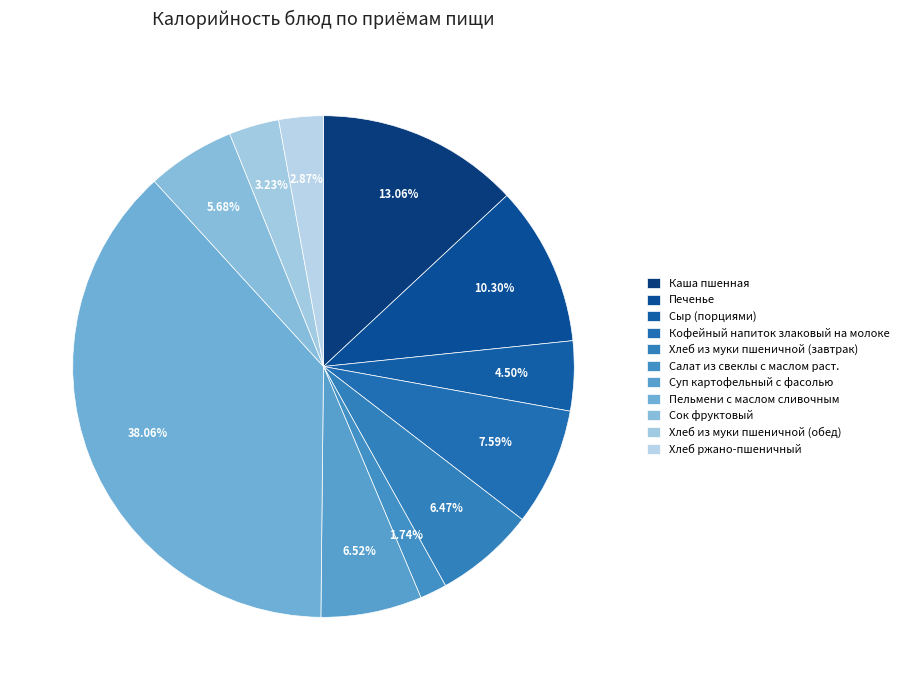

Rank the categories by value from lowest to highest.

Салат из свеклы с маслом раст., Хлеб ржано-пшеничный, Хлеб из муки пшеничной (обед), Сыр (порциями), Сок фруктовый, Хлеб из муки пшеничной (завтрак), Суп картофельный с фасолью, Кофейный напиток злаковый на молоке, Печенье, Каша пшенная, Пельмени с маслом сливочным